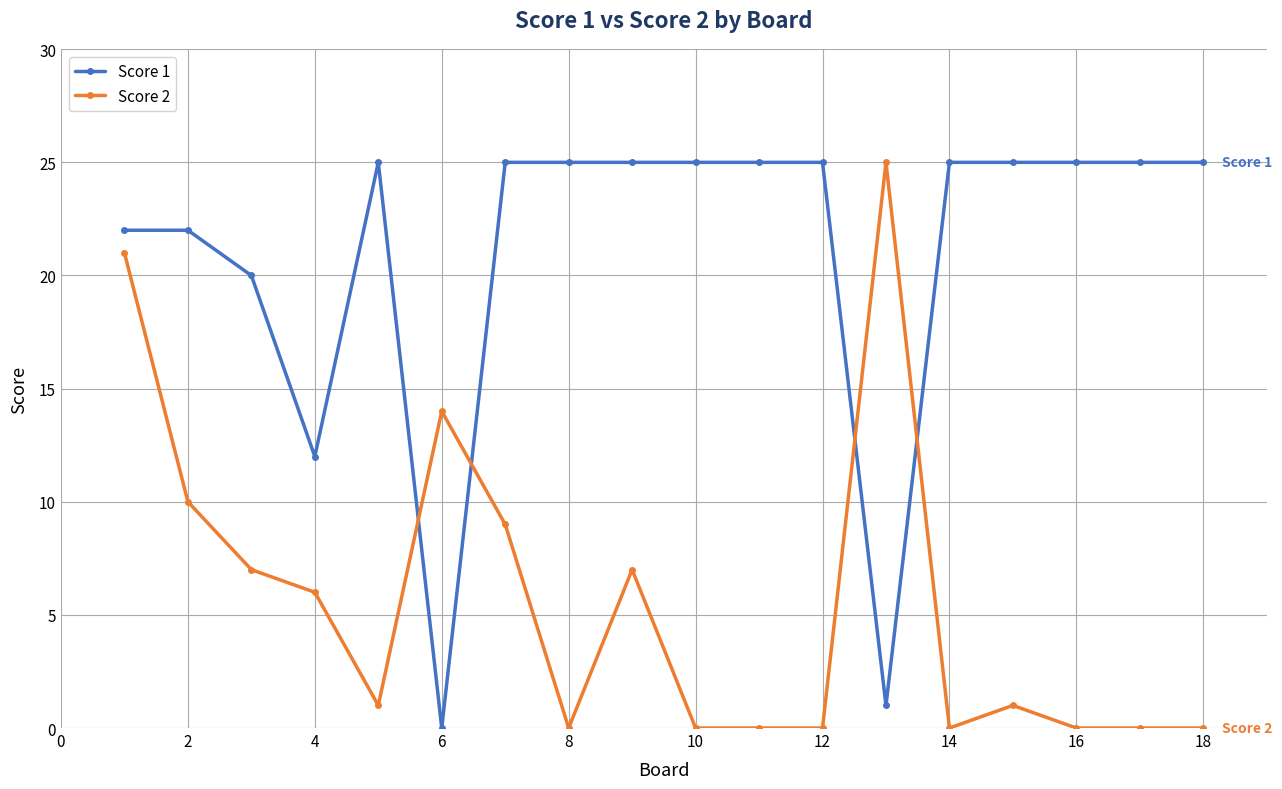

True or false: Score 2 has more than 2 points higher than both neighbors.

True